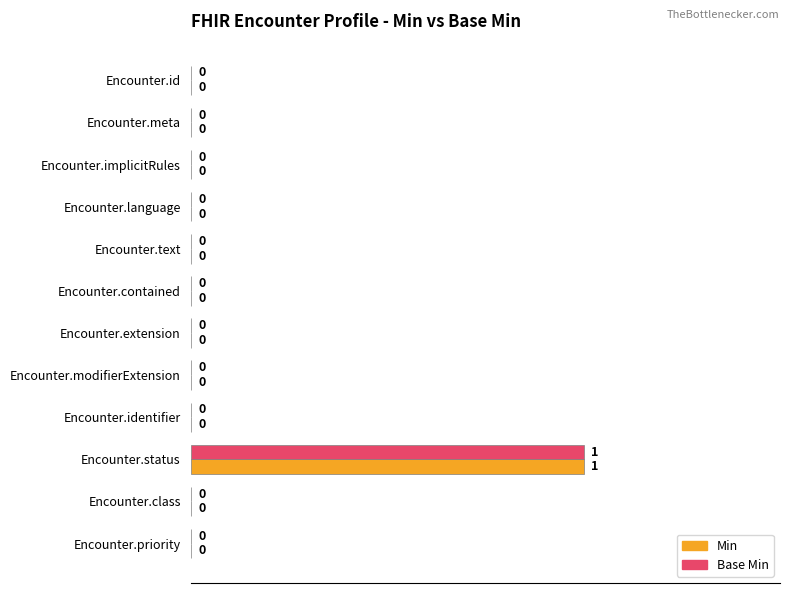

True or false: Base Min has a value of 0 at Encounter.id.

True